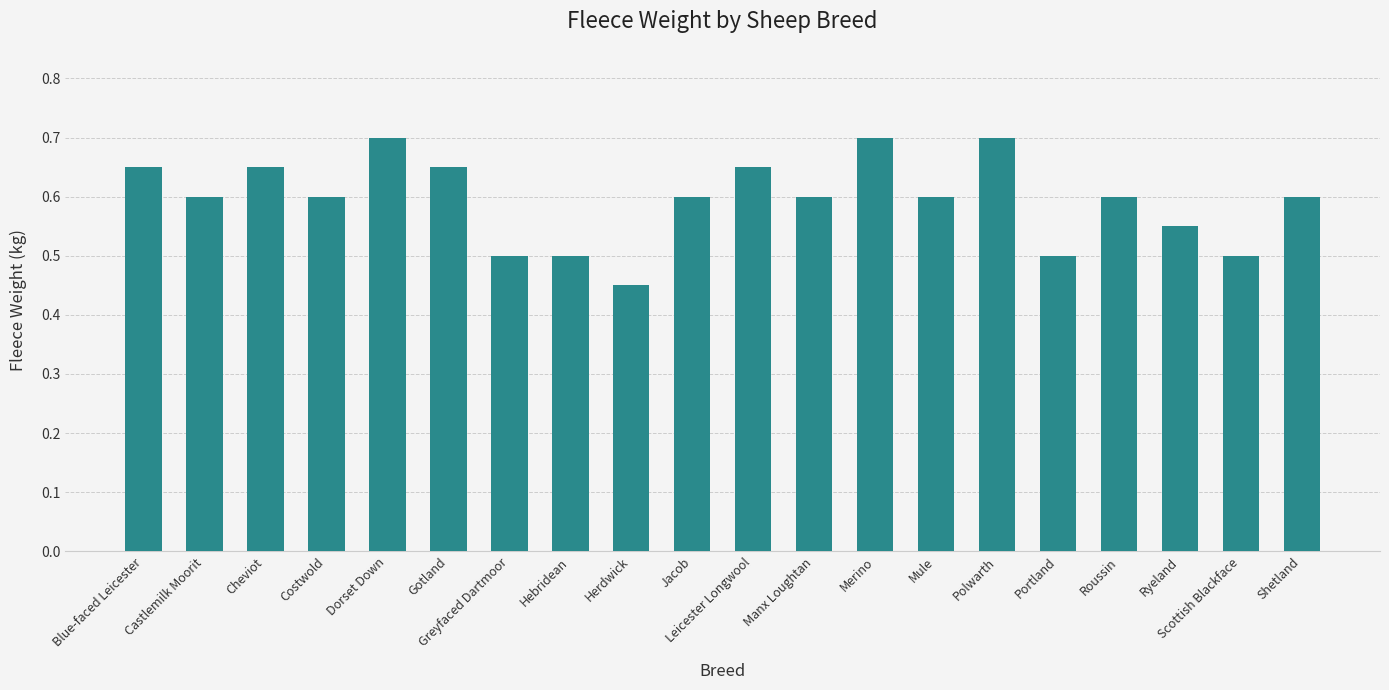

Where is the data nearest to the value 0?

Herdwick